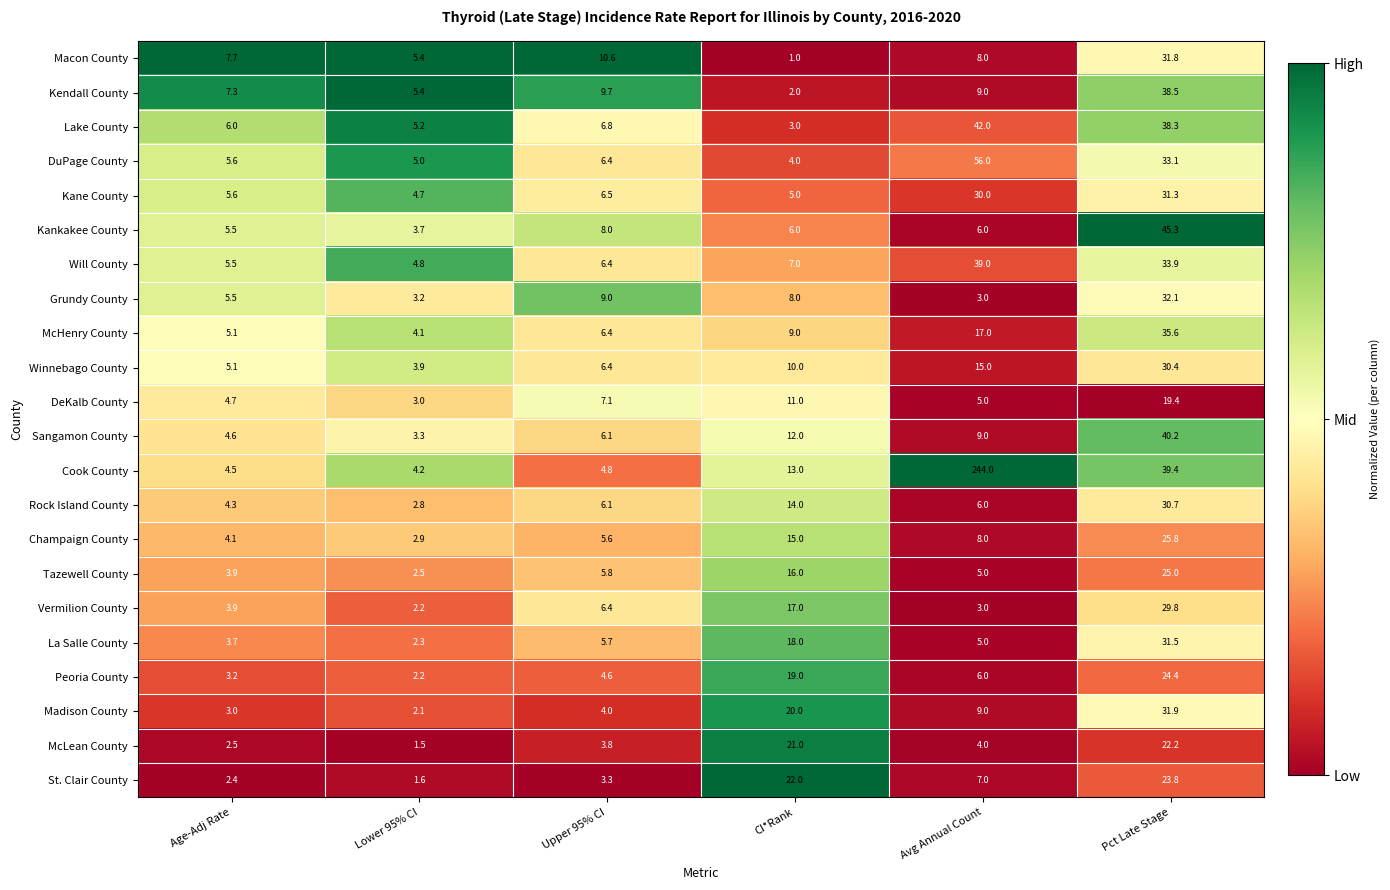

Which series has the widest spread of values?

Cook County